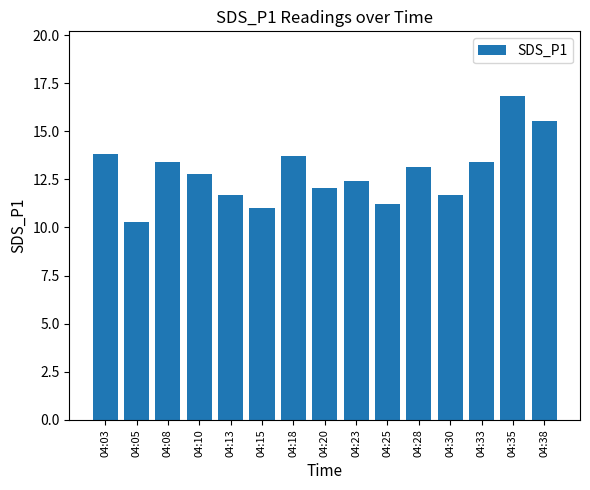

How many data points does each series have?

15